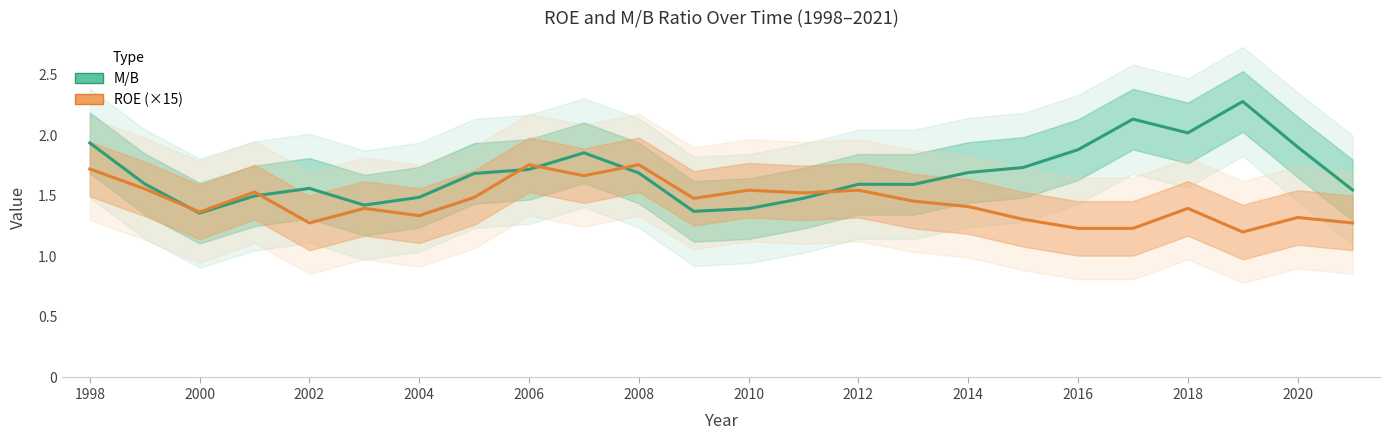

List the series in order of their peak value, highest first.

M/B, ROE (×15)